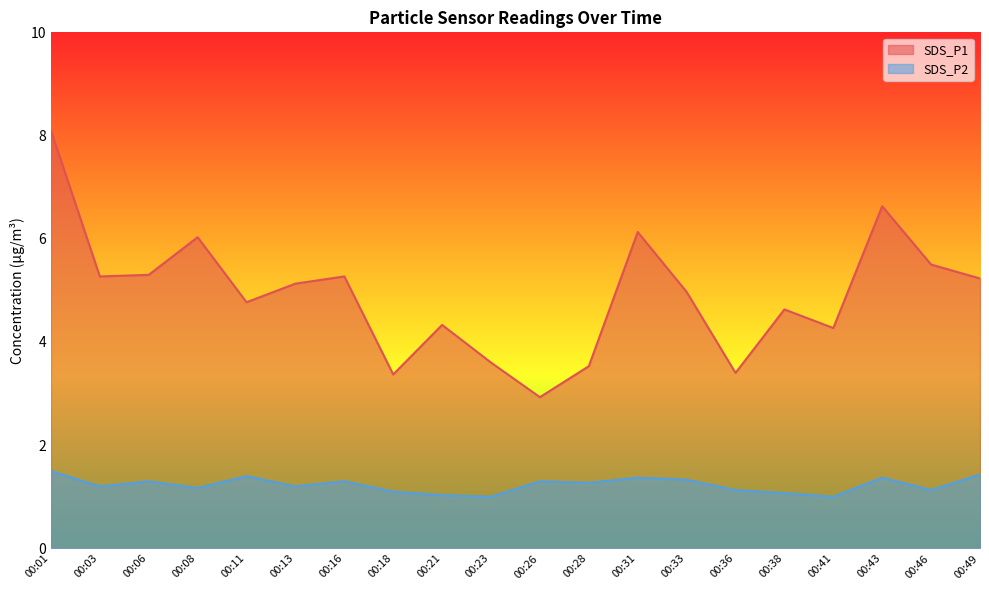

Reading left to right, transcribe all the data shown in this chart.

SDS_P1: 8.1	5.3	5.3	6.0	4.8	5.1	5.3	3.4	4.3	3.6	2.9	3.5	6.1	5.0	3.4	4.6	4.3	6.6	5.5	5.2
SDS_P2: 1.5	1.2	1.3	1.2	1.4	1.2	1.3	1.1	1.0	1.0	1.3	1.3	1.4	1.3	1.1	1.1	1.0	1.4	1.1	1.4